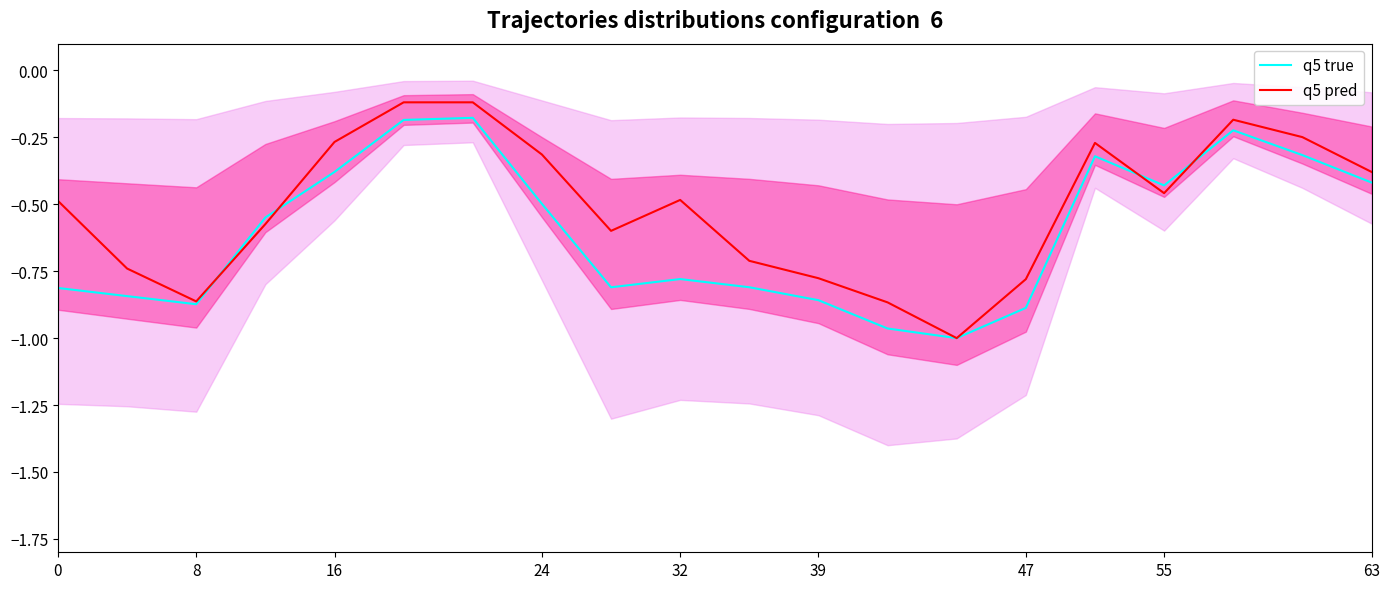

Is it true that q5 pred equals -0.3 at 24?

True